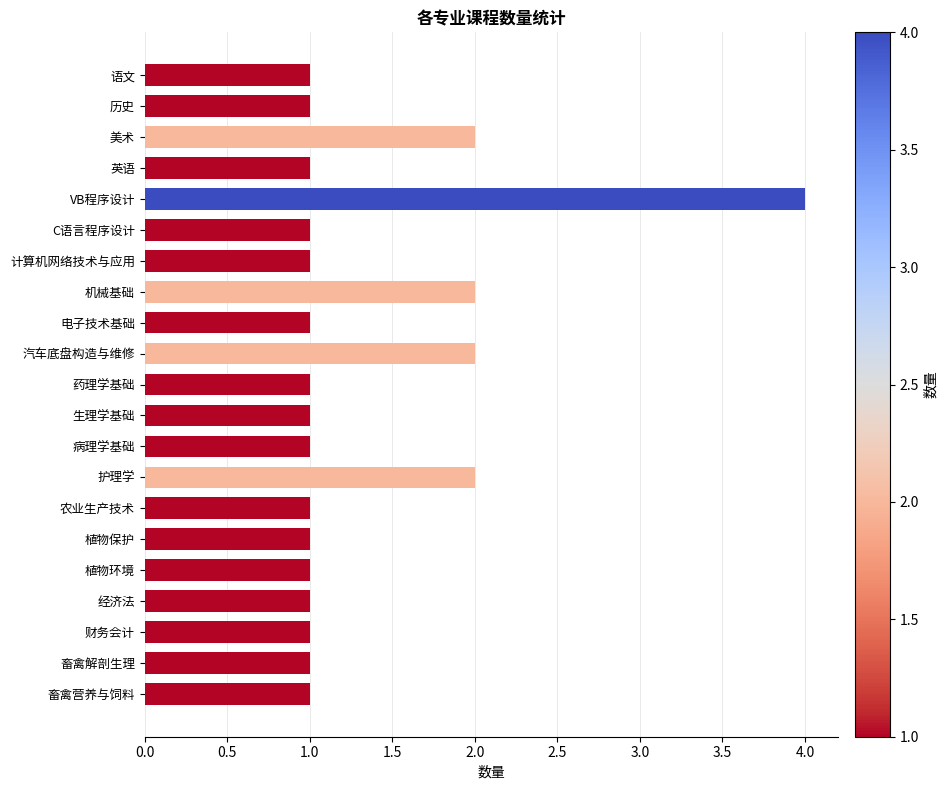

What is the average value?

1